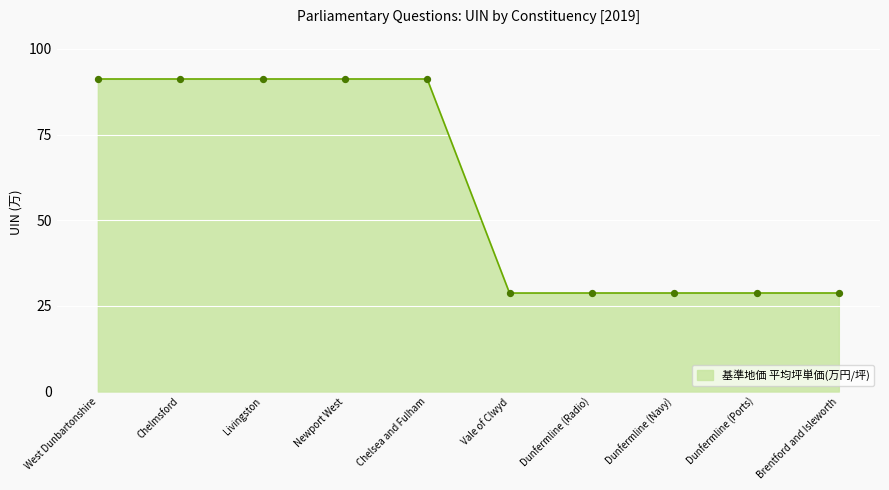

Which has a higher value, West Dunbartonshire or Vale of Clwyd?

West Dunbartonshire